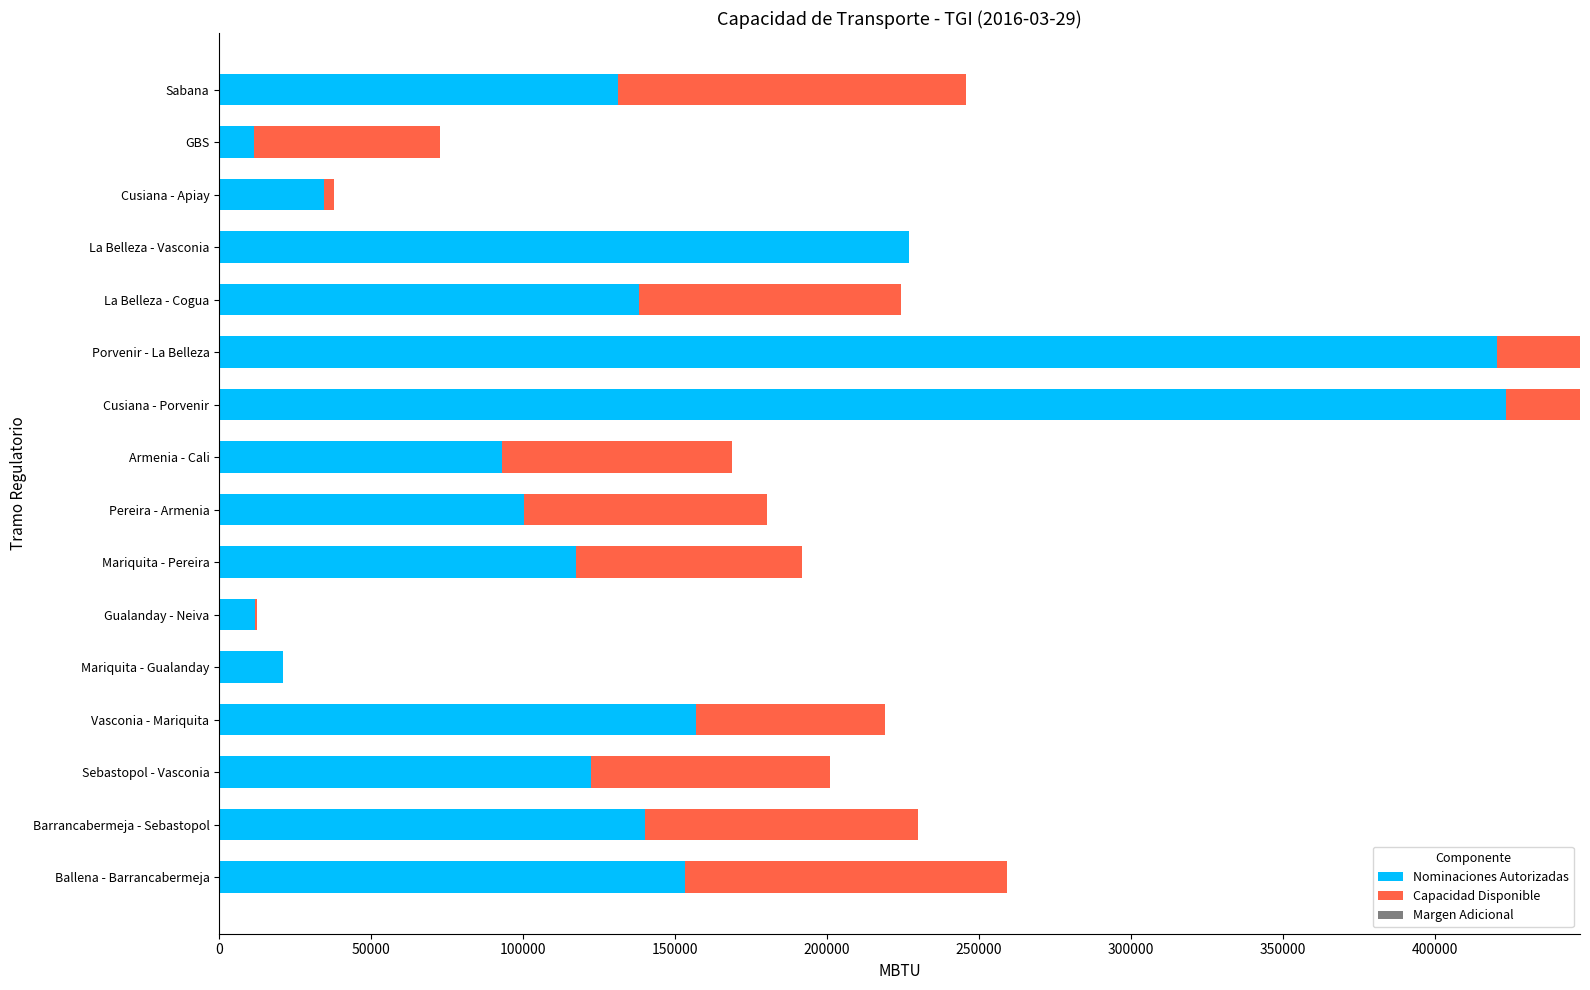

The Nominaciones Autorizadas series shows 38444.3 at Vasconia - Mariquita. True or false?

False